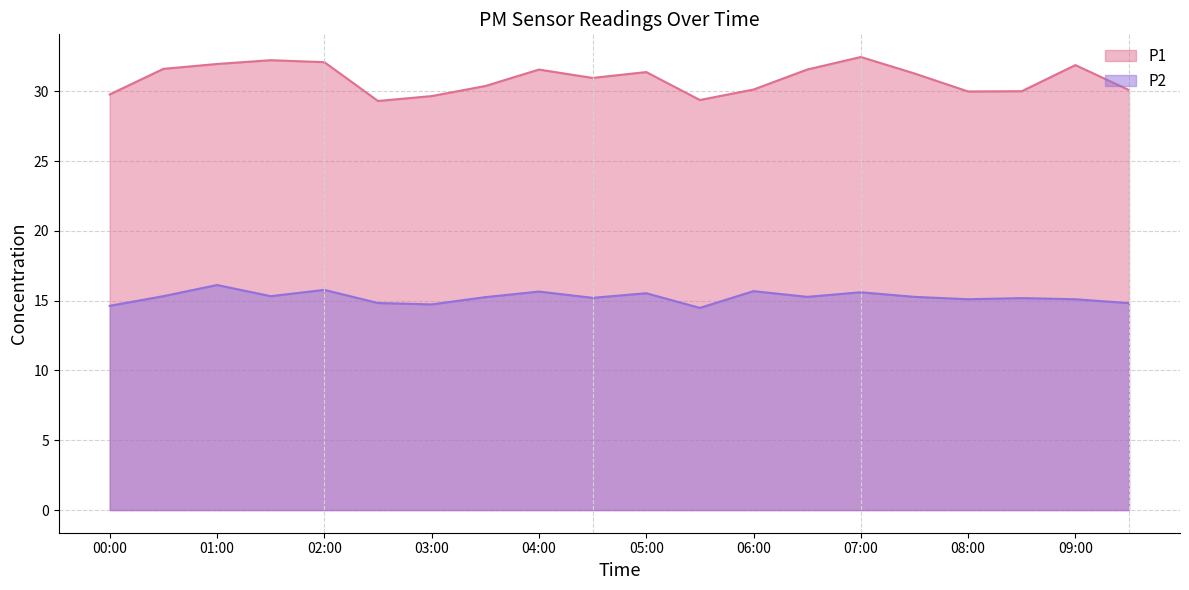

Does the chart have visible grid lines?

Yes